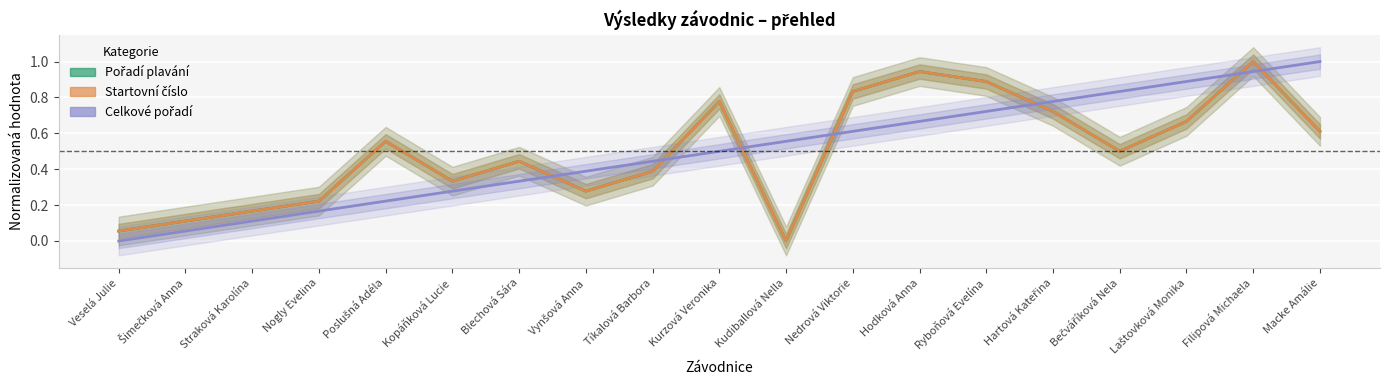

Is this an area chart (filled region under the line)?

No